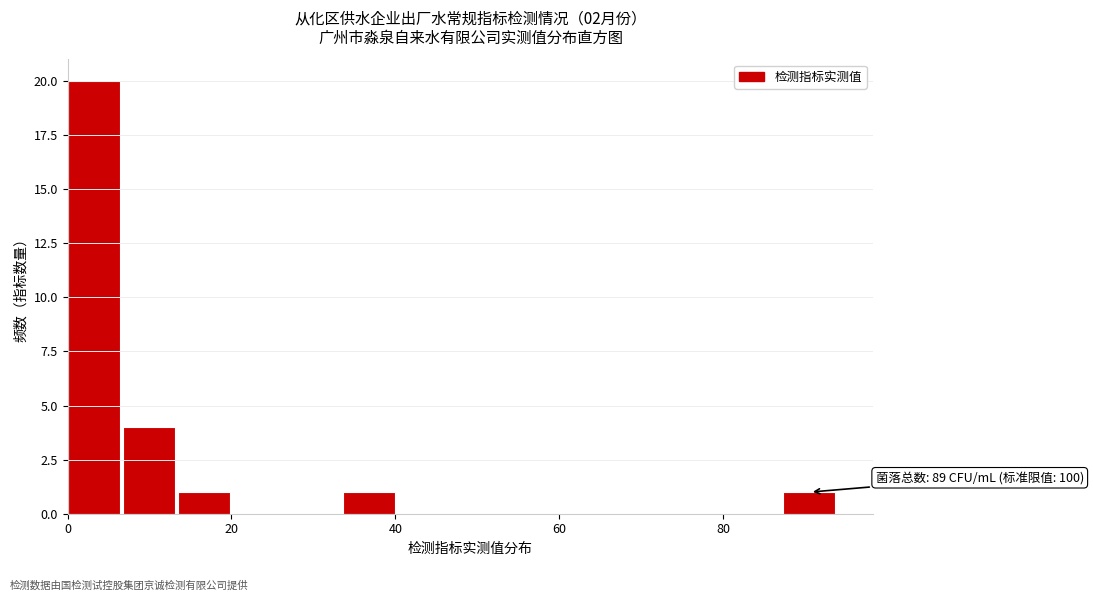

Around what value on the x-axis is the tallest bar? Give the approximate position of its centre, as read against the axis.

4